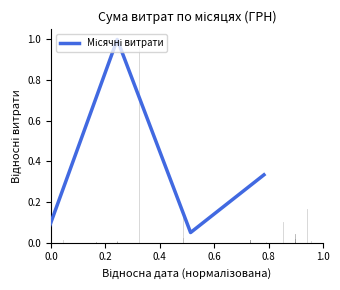

What is the difference between the maximum and minimum values?

1.0